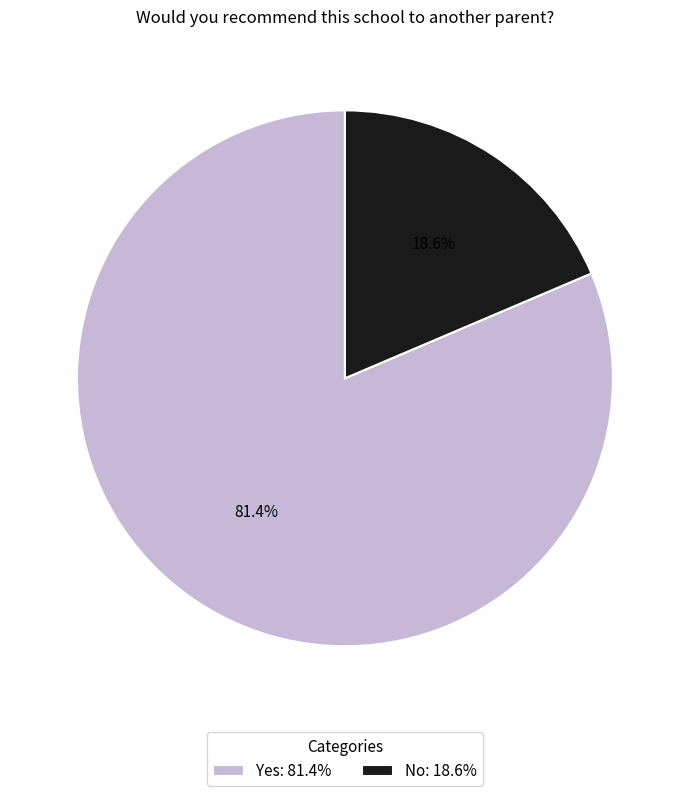

Which slice represents more than half of the pie?

Yes